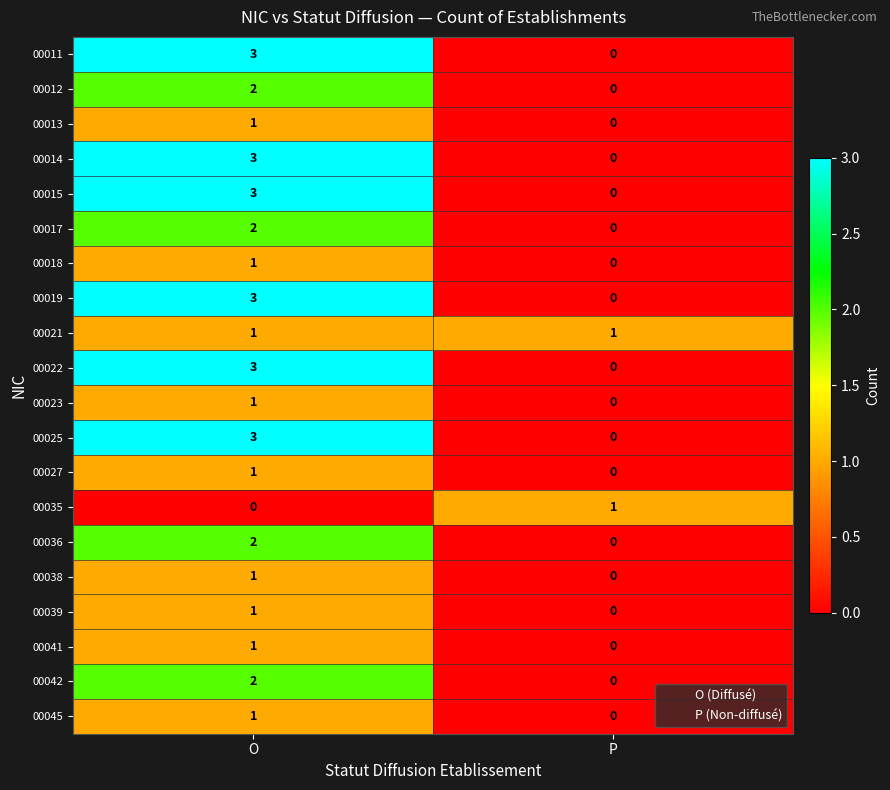

What is the spread (max minus min) of values at O?

3